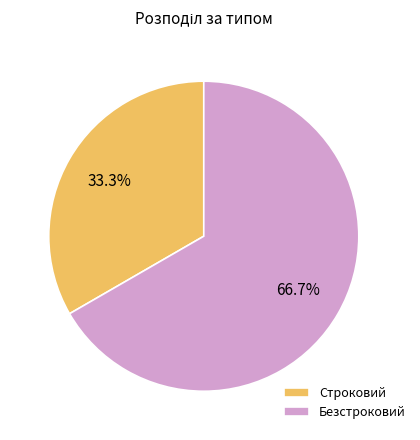

How many segments does this pie chart have?

2